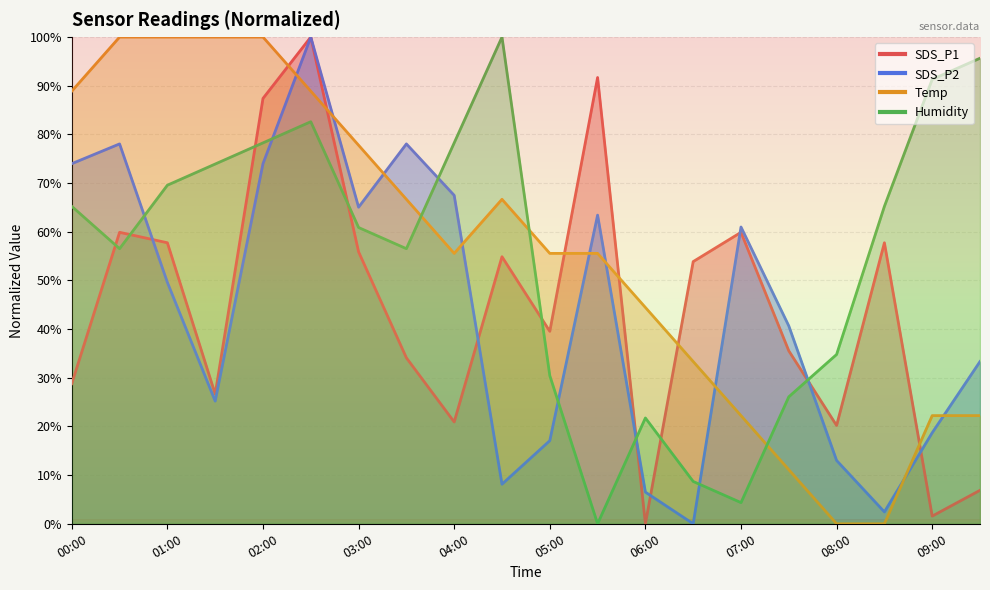

At 06:30, list the series in order from largest to smallest.

SDS_P1, Temp, Humidity, SDS_P2